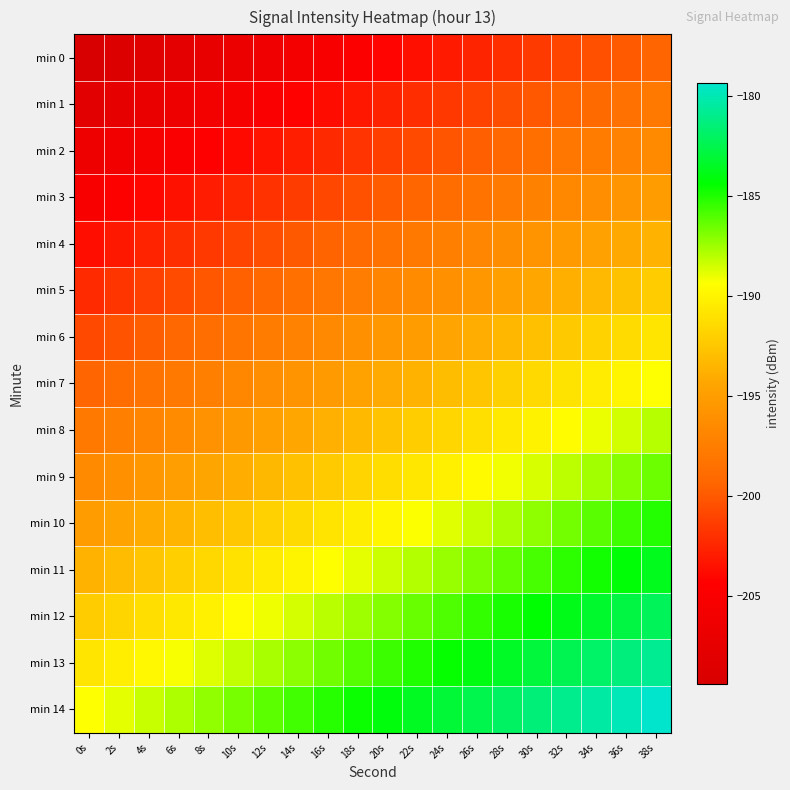

Rank the series by their maximum value, from highest to lowest.

min 14, min 13, min 12, min 11, min 10, min 9, min 8, min 7, min 6, min 5, min 4, min 3, min 2, min 1, min 0